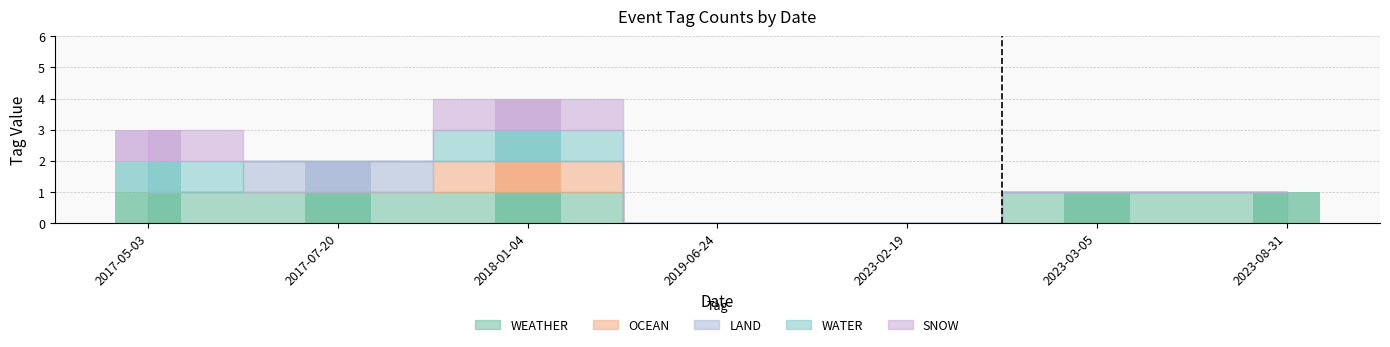

What is the label of the 1st bar from the left?

2017-05-03